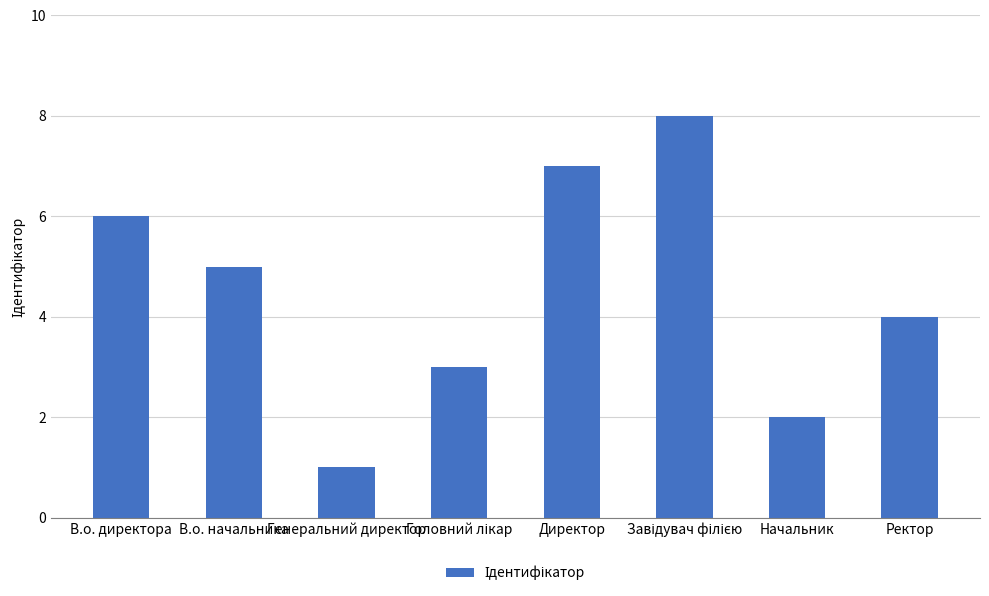

What is the difference between the maximum and second lowest values?

6